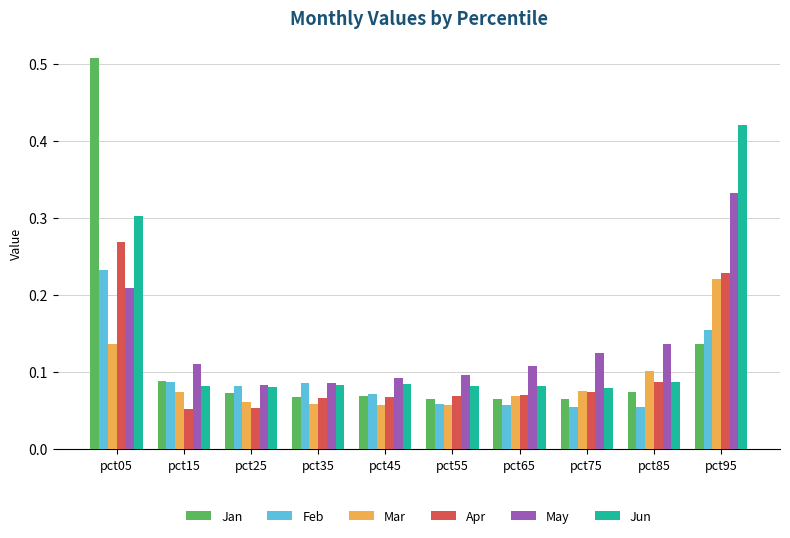

What are all the series names shown in the legend?

Jan, Feb, Mar, Apr, May, Jun